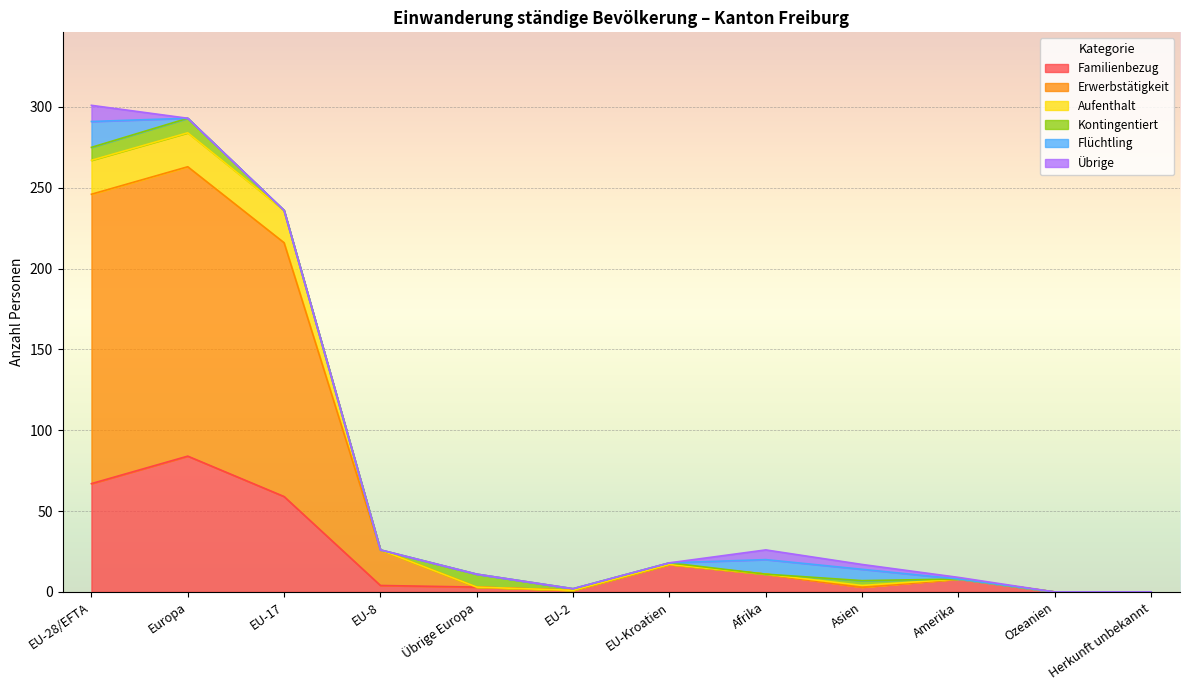

What is the highest value of the Familienbezug series?

84